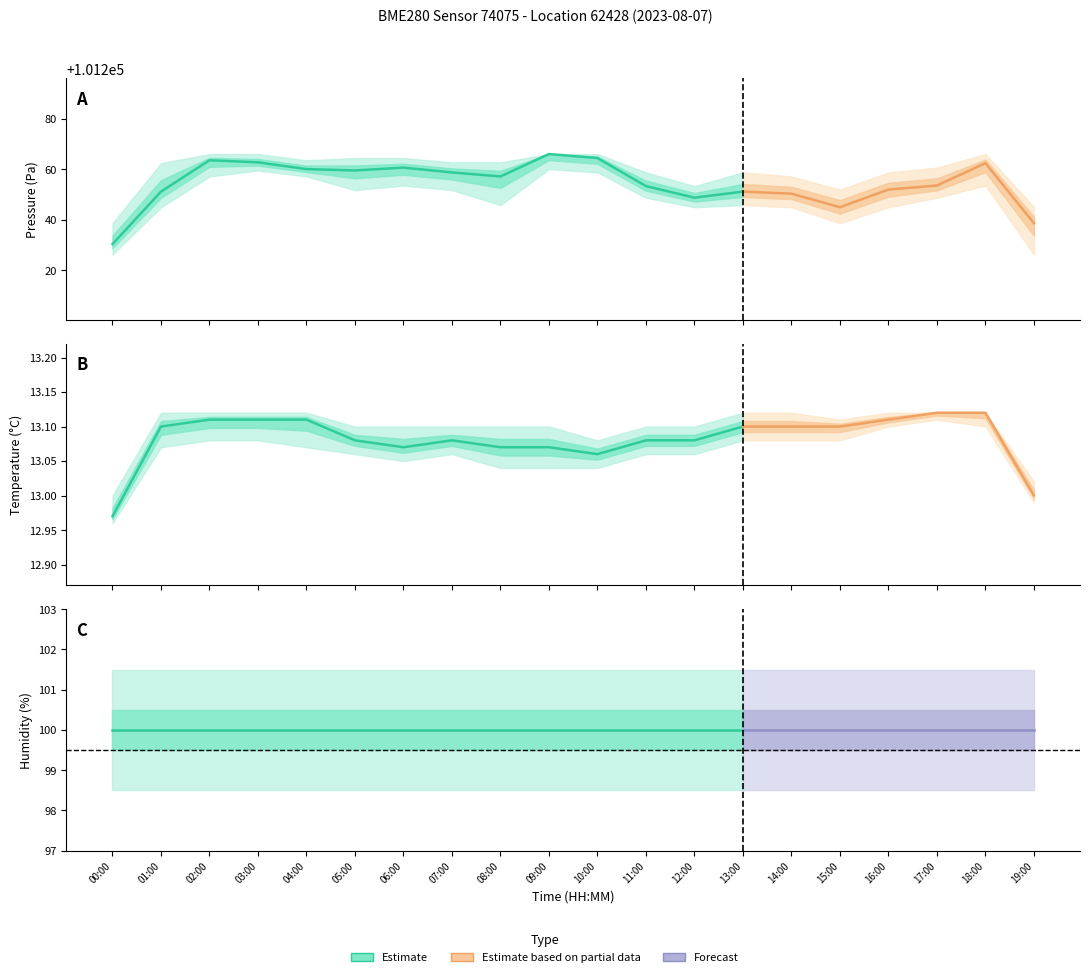

What is the label of the 17th point from the right?

03:00